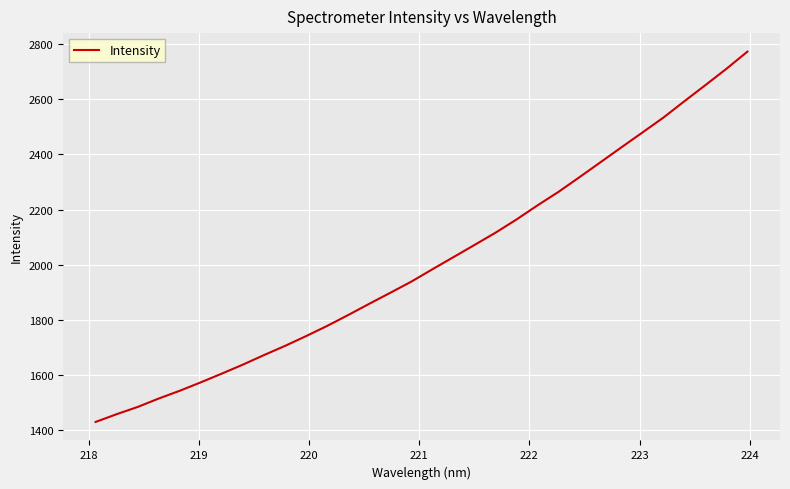

True or false: the data has more than 0 interior local peaks.

False